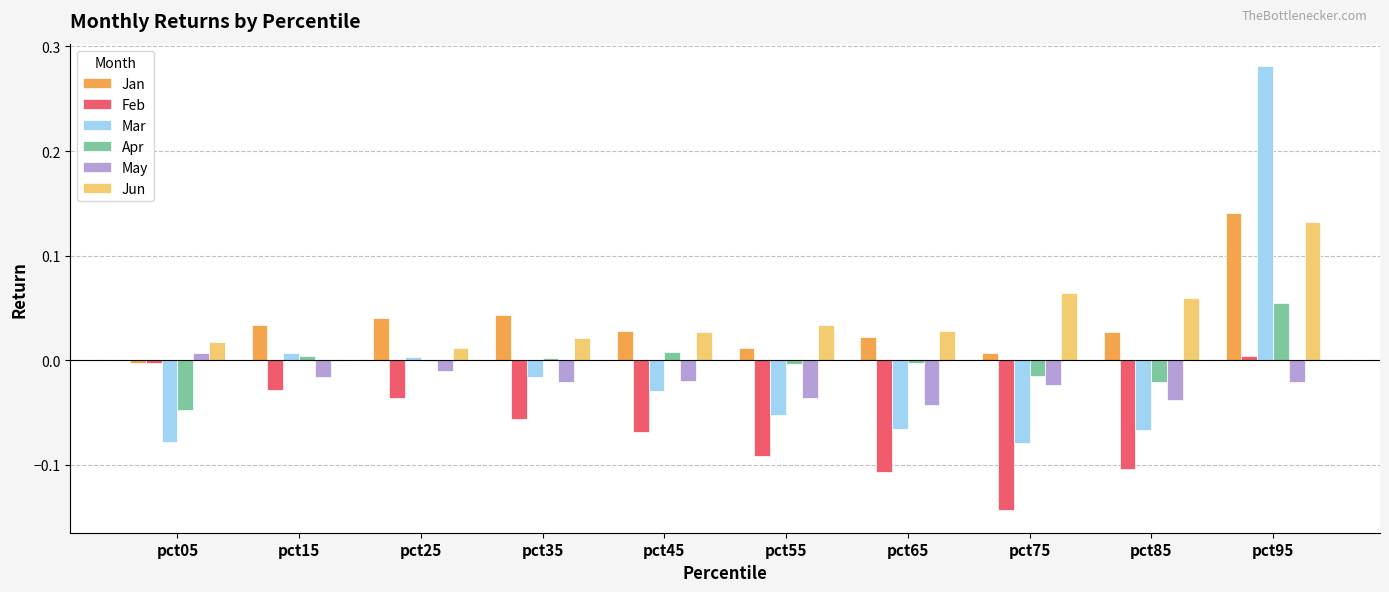

Which label corresponds to the largest value in the chart?

pct95